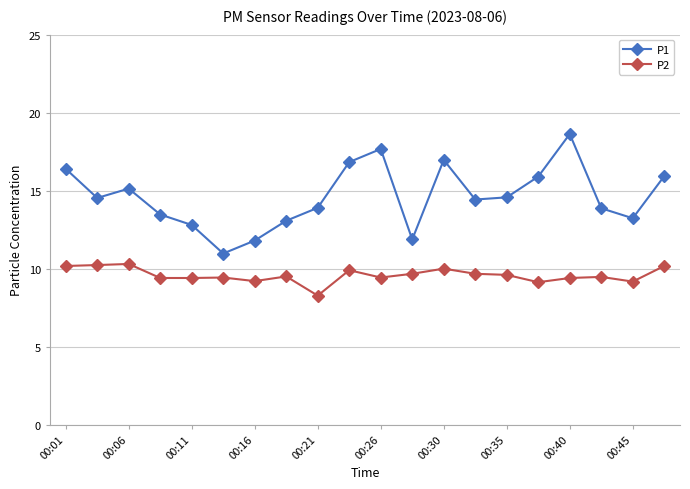

What is the lowest value of the P1 series?

11.0